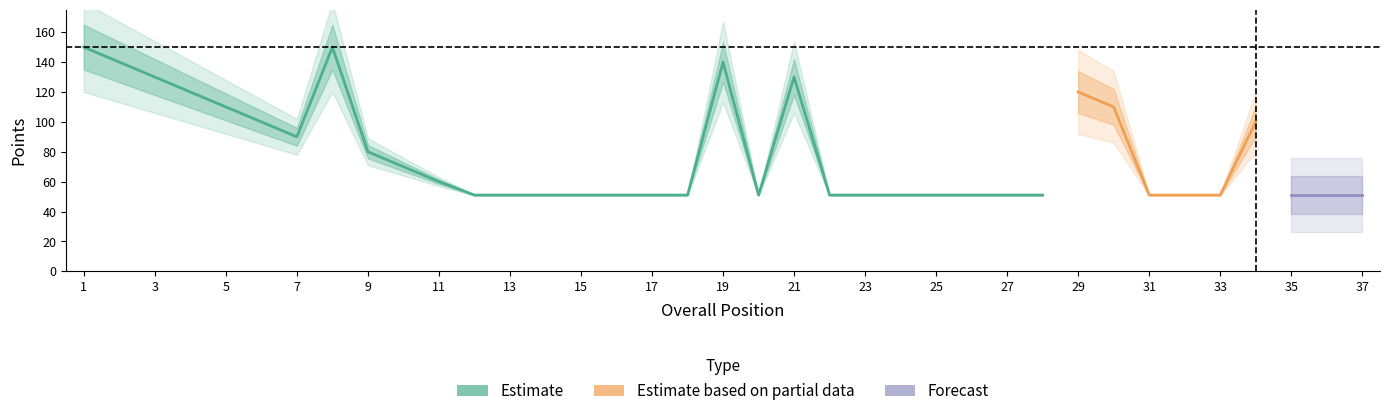

What is the difference between the second highest and second lowest values in the Performance Points series?

99